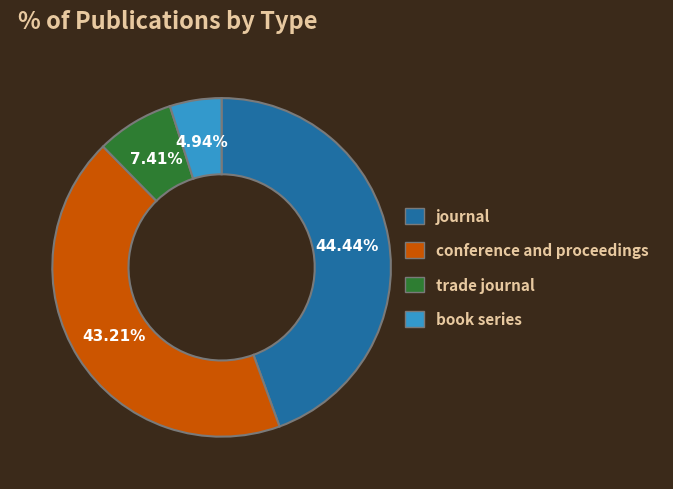

The journal slice represents 44% of the pie. True or false?

True